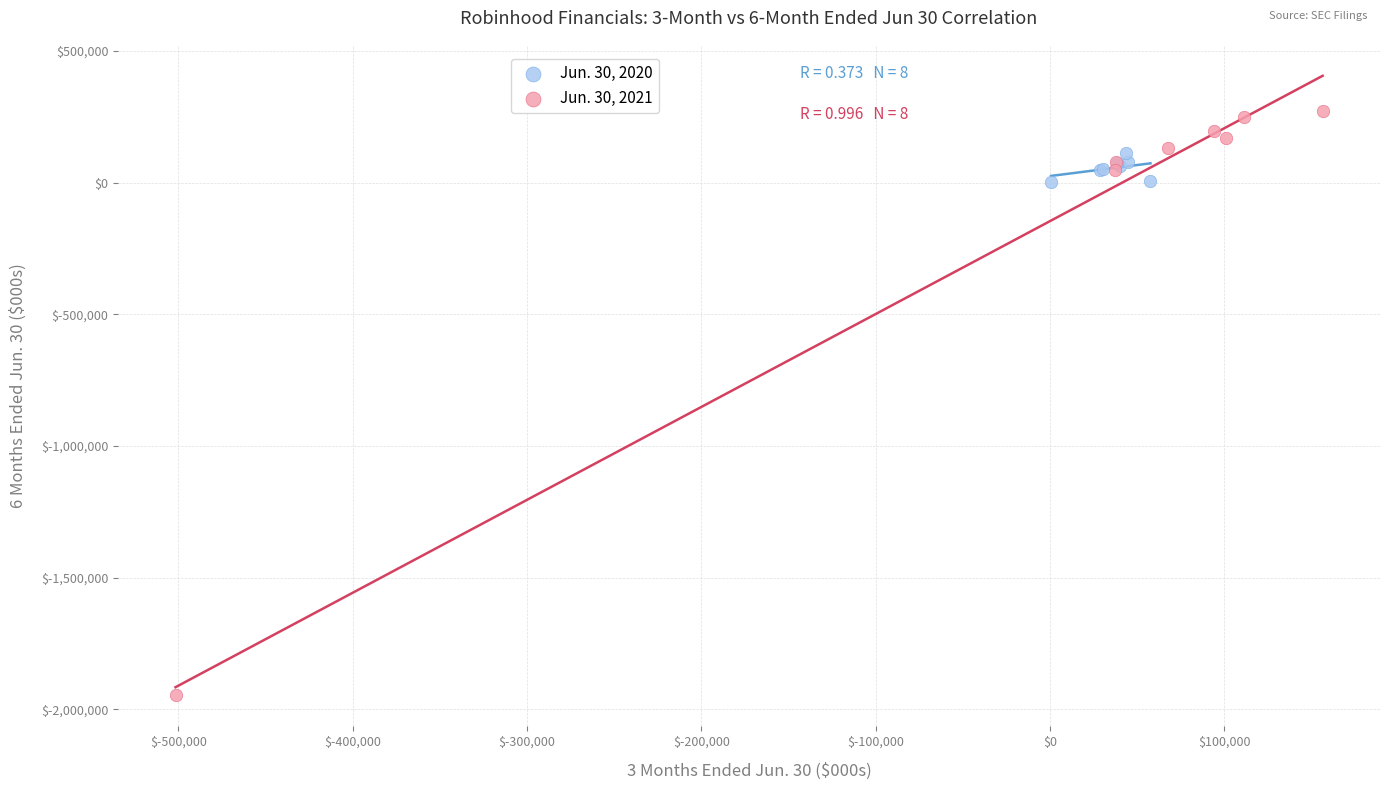

Which series has the largest Y range (max minus min)?

Jun. 30, 2021